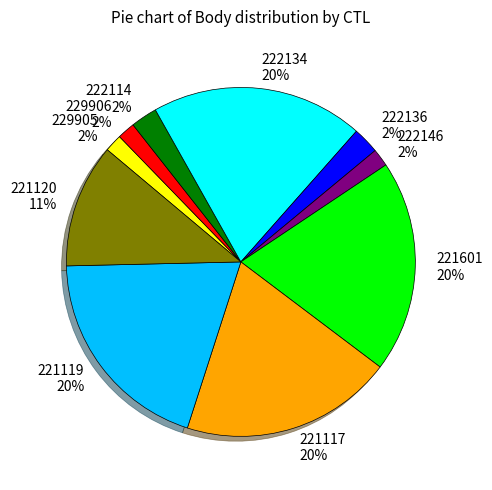

True or false: 221601 accounts for 7% of the total.

False